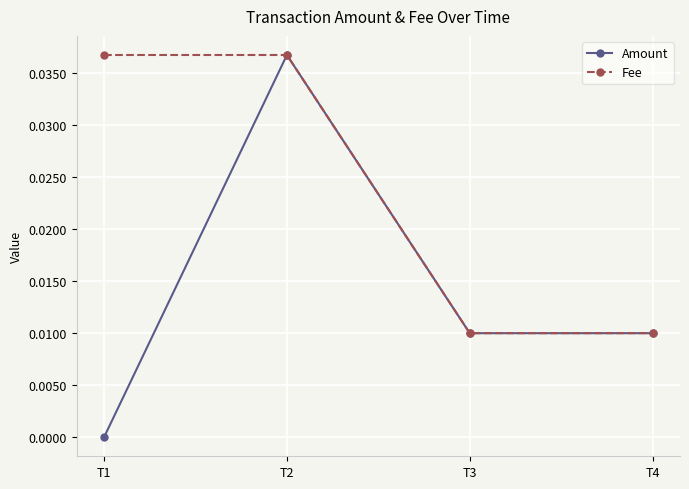

Which series has the largest total across all categories?

Fee